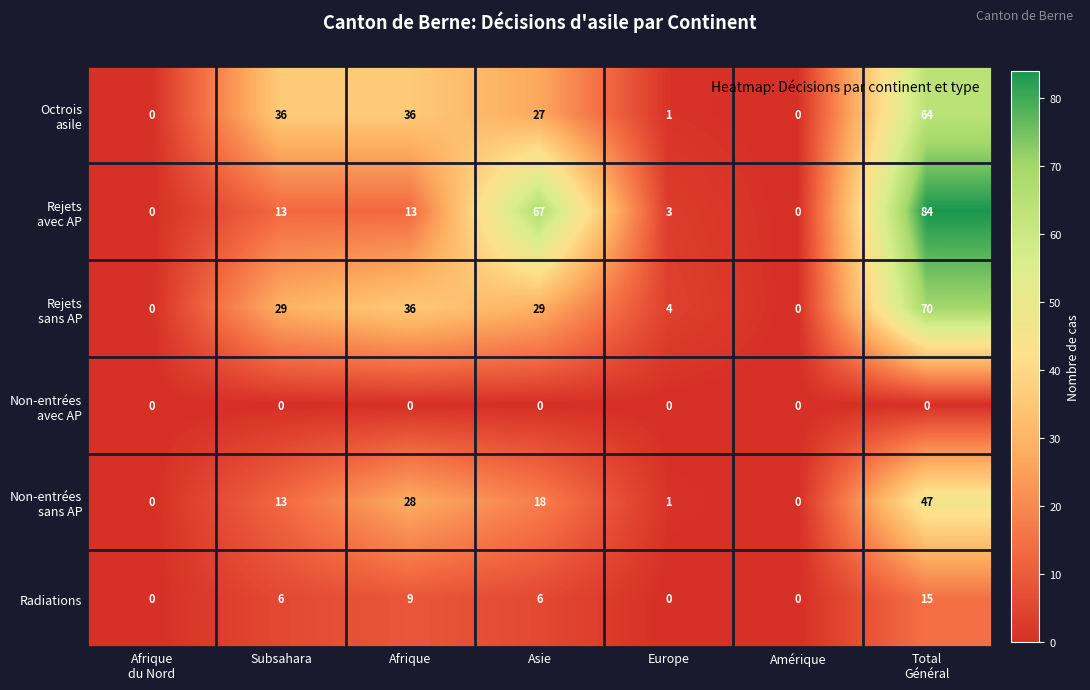

What is the greatest value displayed?

84